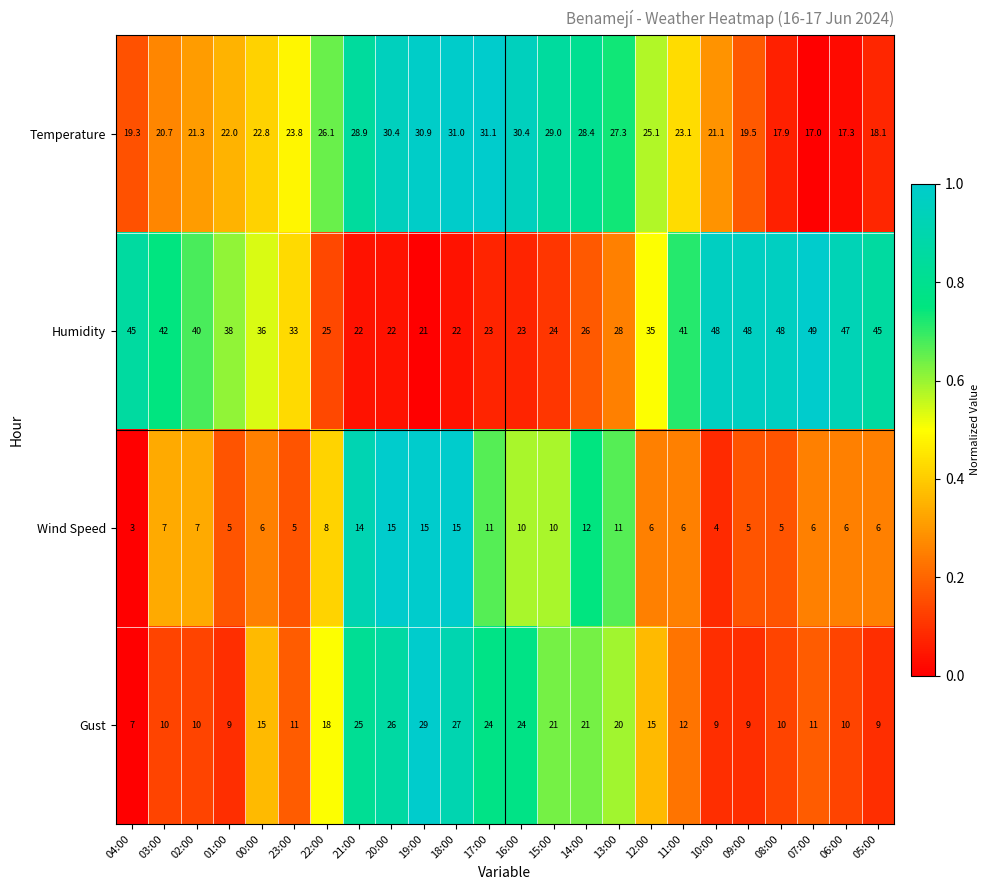

Between 00:00 and 06:00, which series saw the biggest shift?

Humidity